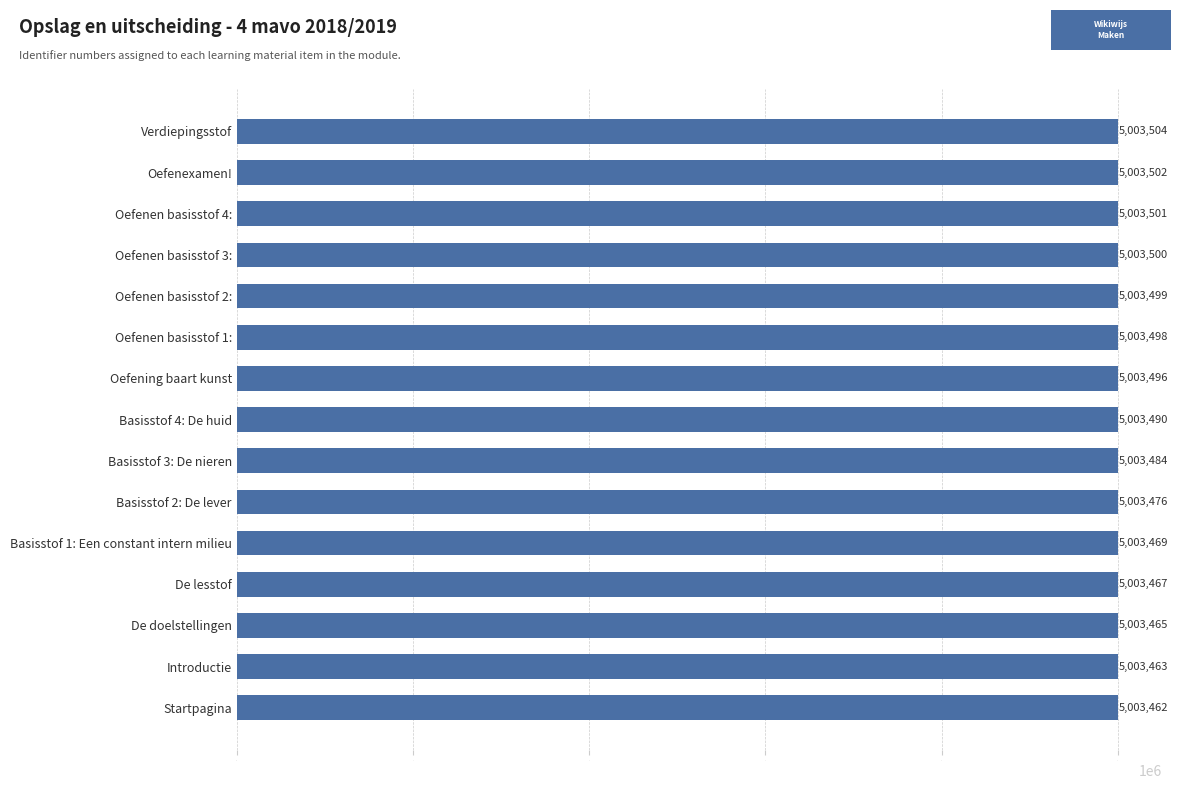

What is the difference between the values at Oefening baart kunst and Introductie?

33